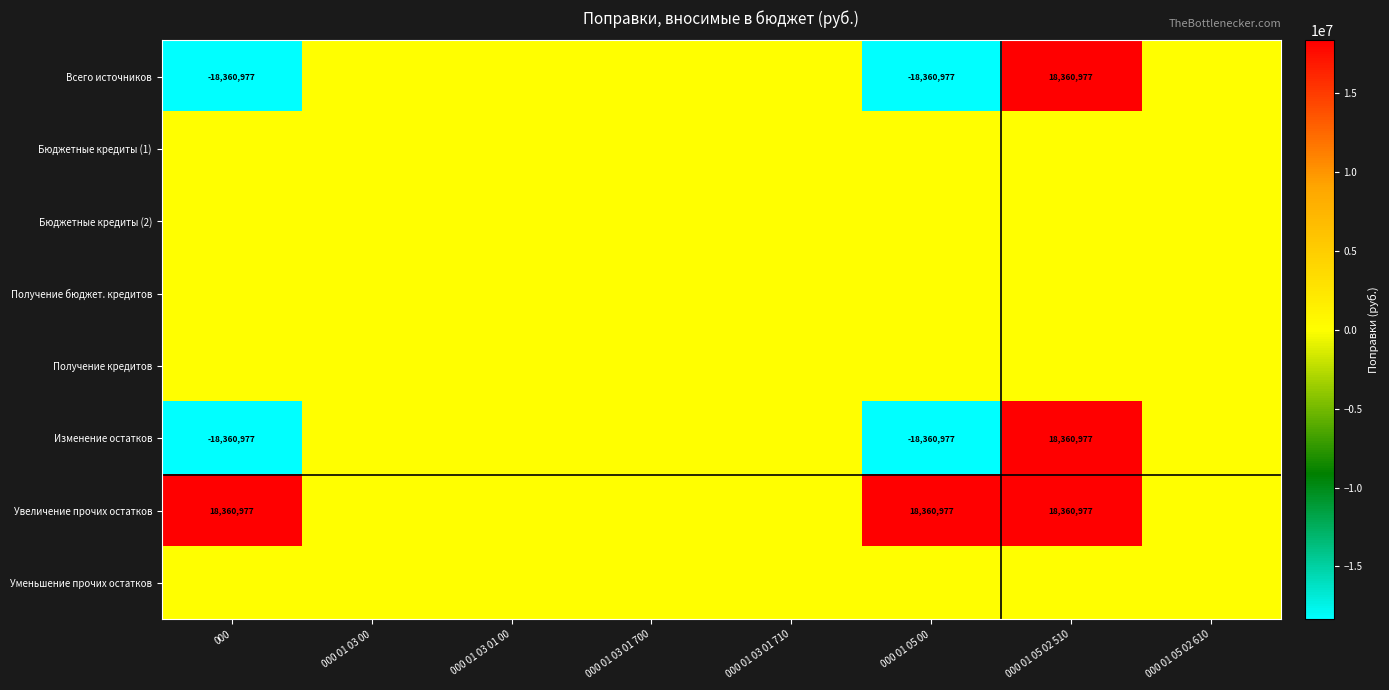

What is the difference between the highest and lowest values at 000?

36721953.7